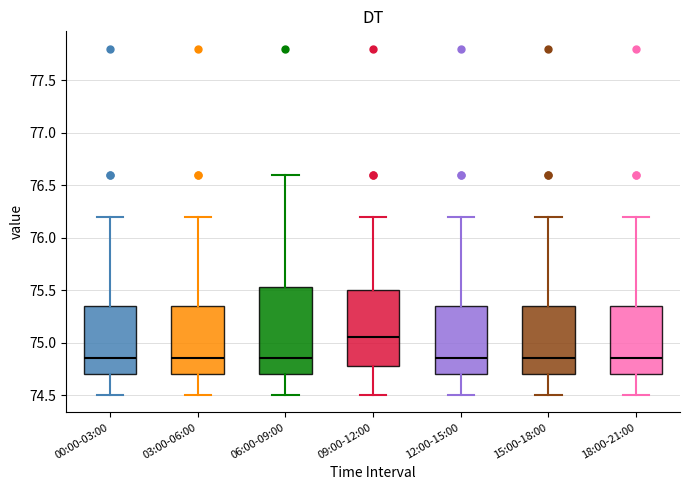

Reading left to right, read every box against the y-axis: the position of its median line, the range the box covers, and the ends of its whiskers. The values are not printed on the chart, so give them approximately, as read against the axis.

00:00-03:00: median 74.85, box 74.70 to 75.35, whiskers 74.50 to 76.20
03:00-06:00: median 74.85, box 74.70 to 75.35, whiskers 74.50 to 76.20
06:00-09:00: median 74.85, box 74.70 to 75.55, whiskers 74.50 to 76.60
09:00-12:00: median 75.05, box 74.80 to 75.50, whiskers 74.50 to 76.20
12:00-15:00: median 74.85, box 74.70 to 75.35, whiskers 74.50 to 76.20
15:00-18:00: median 74.85, box 74.70 to 75.35, whiskers 74.50 to 76.20
18:00-21:00: median 74.85, box 74.70 to 75.35, whiskers 74.50 to 76.20